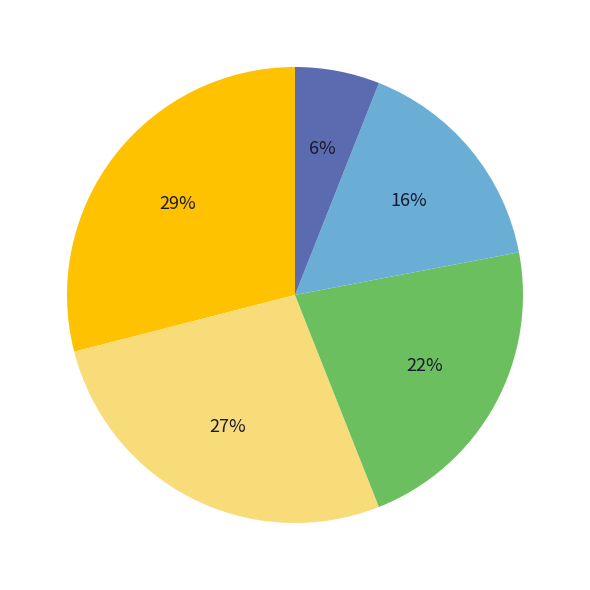

Is there any slice that represents more than half of the pie?

No